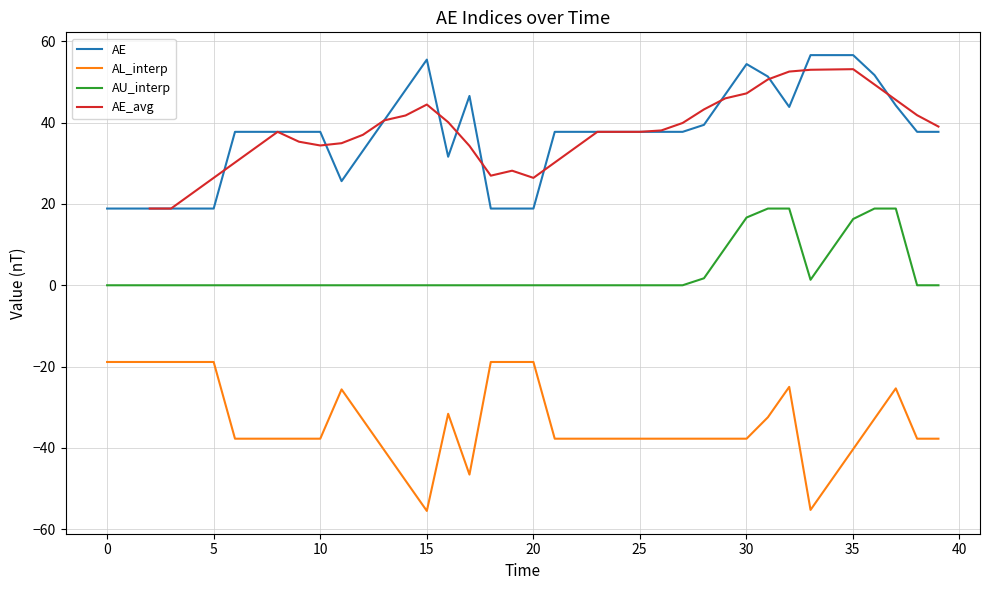

True or false: AU_interp and AE intersect in this chart.

False